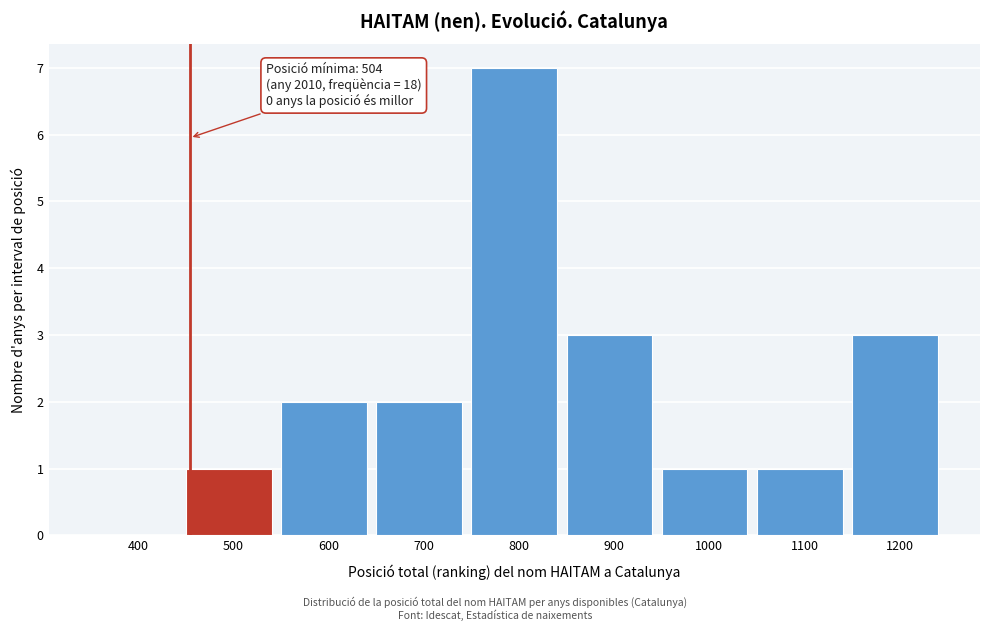

Reading right to left, extract all data points from this chart.

1200=3	1100=1	1000=1	900=3	800=7	700=2	600=2	500=1	400=0